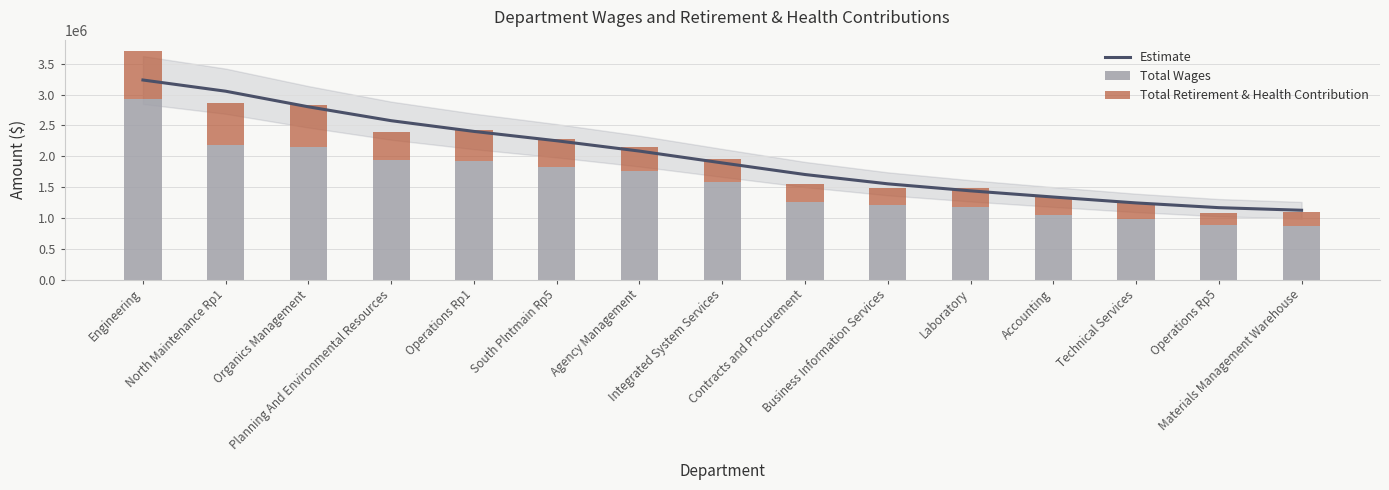

Where does the Estimate series first go above 1890808?

Engineering